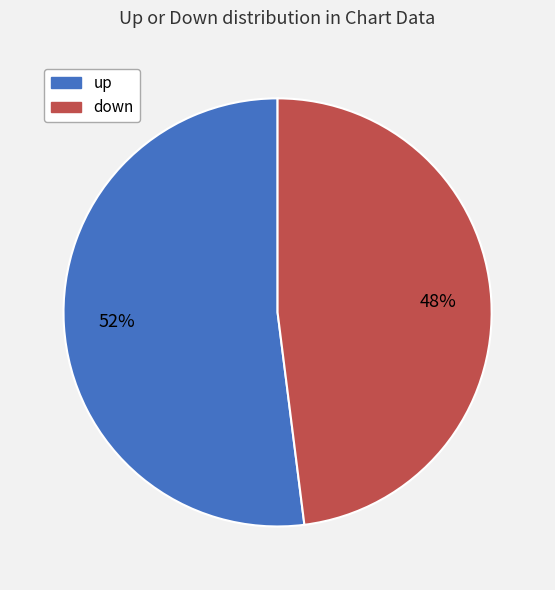

To the nearest percent, what portion does down represent?

48%